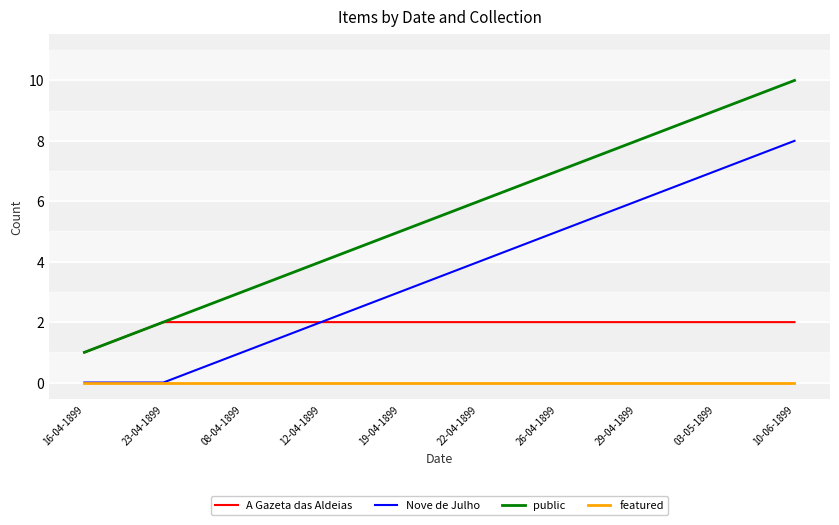

The Nove de Julho series shows 12 at 10-06-1899. True or false?

False